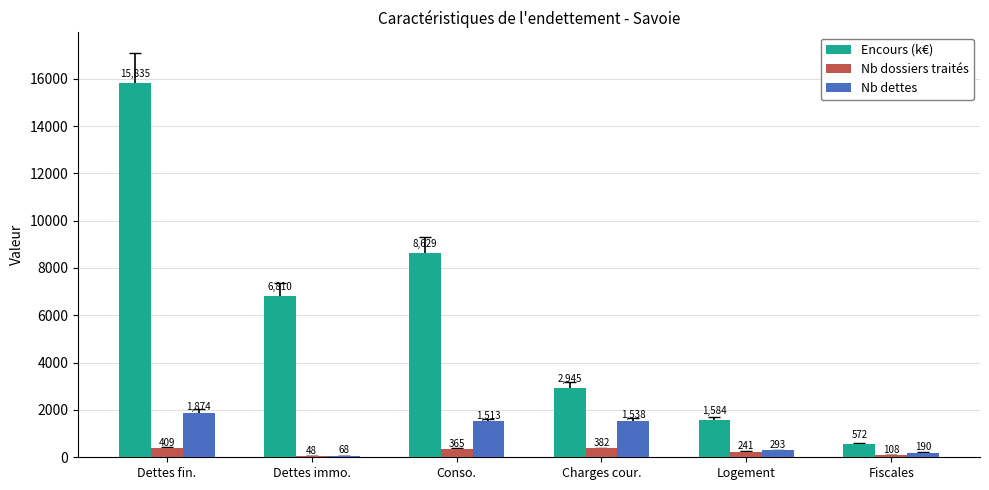

At which label does Nb dossiers traités reach its peak?

Dettes fin.